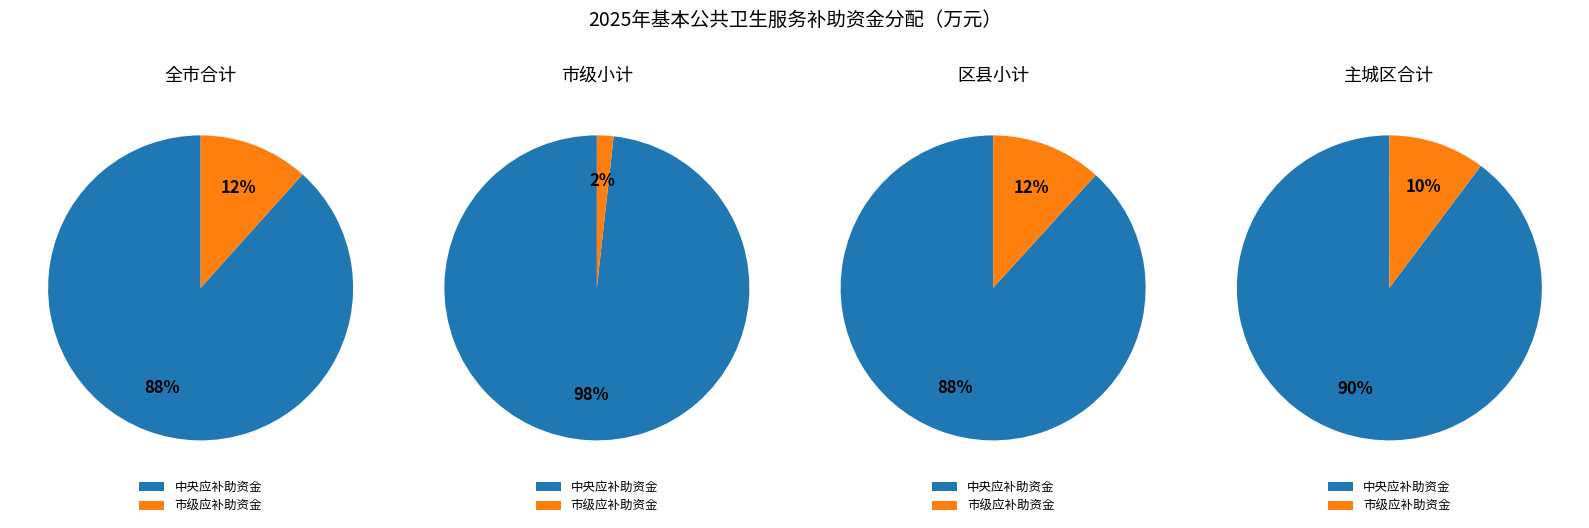

Rank the series by their average value, from highest to lowest.

中央应补助资金, 市级应补助资金